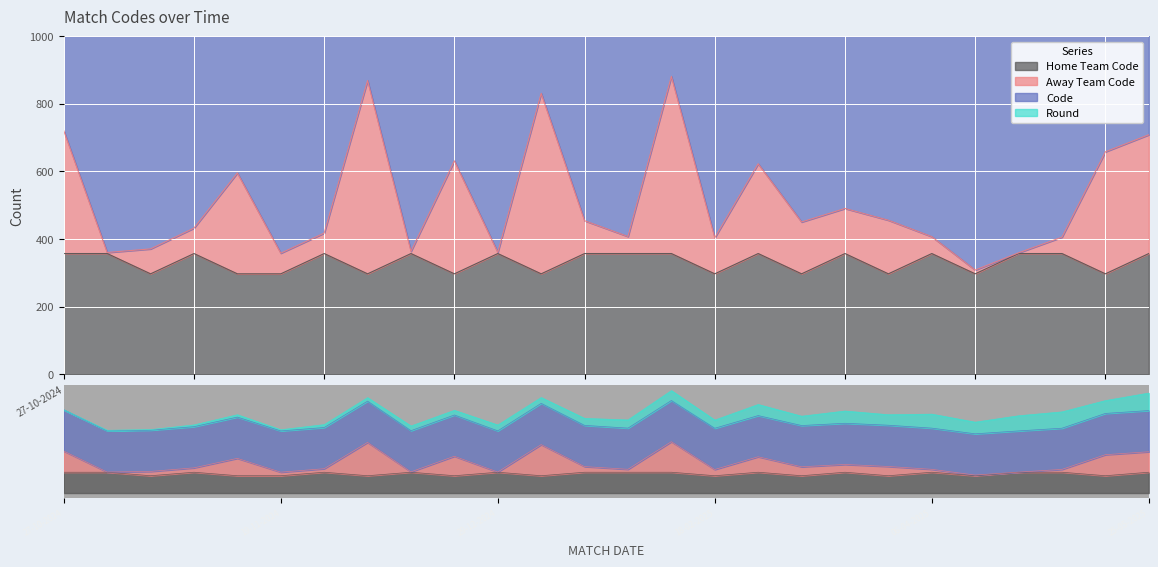

How many data points does each series have?

26